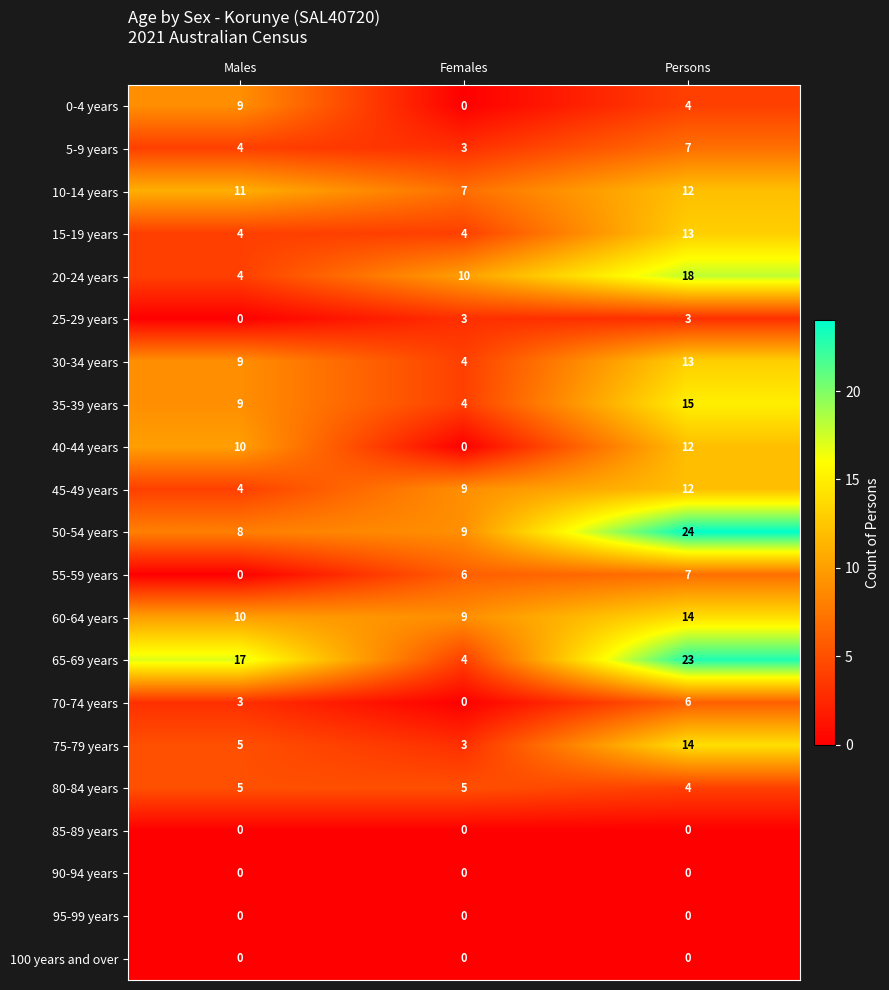

The 55-59 years series shows 2 at Females. True or false?

False